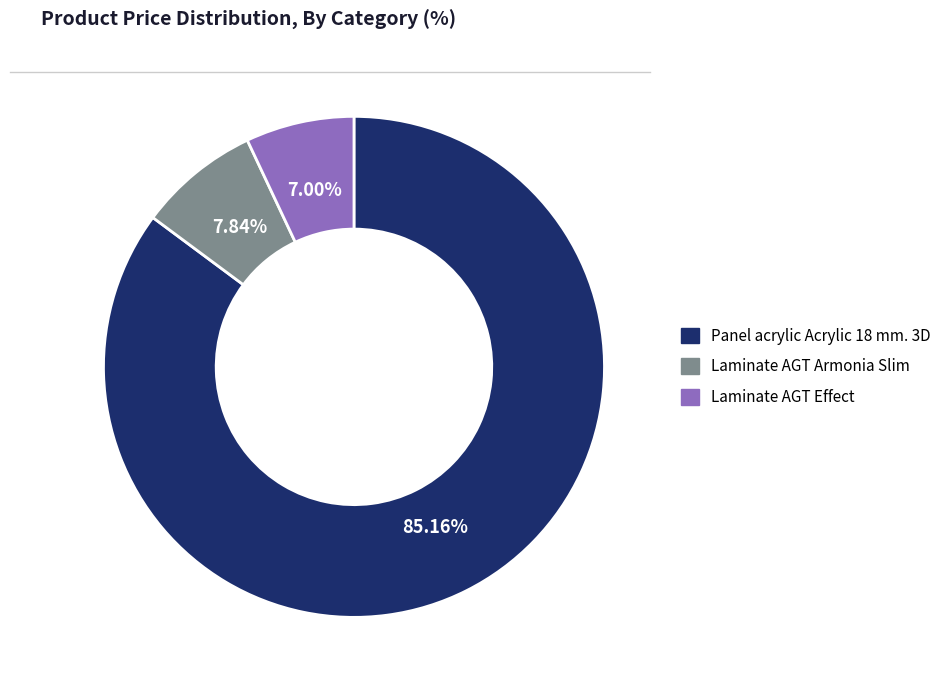

Between Laminate AGT Armonia Slim and Panel acrylic Acrylic 18 mm. 3D, which is larger?

Panel acrylic Acrylic 18 mm. 3D